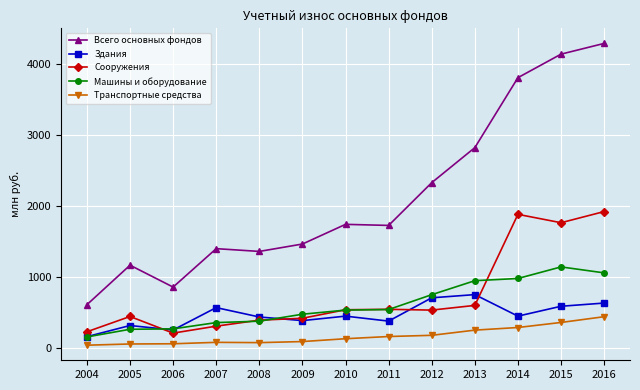

True or false: Здания has a value of 256 at 2006.

True